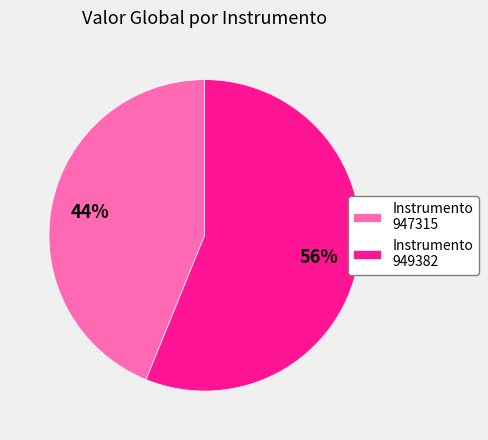

Rank the categories by value from highest to lowest.

Instrumento 949382, Instrumento 947315